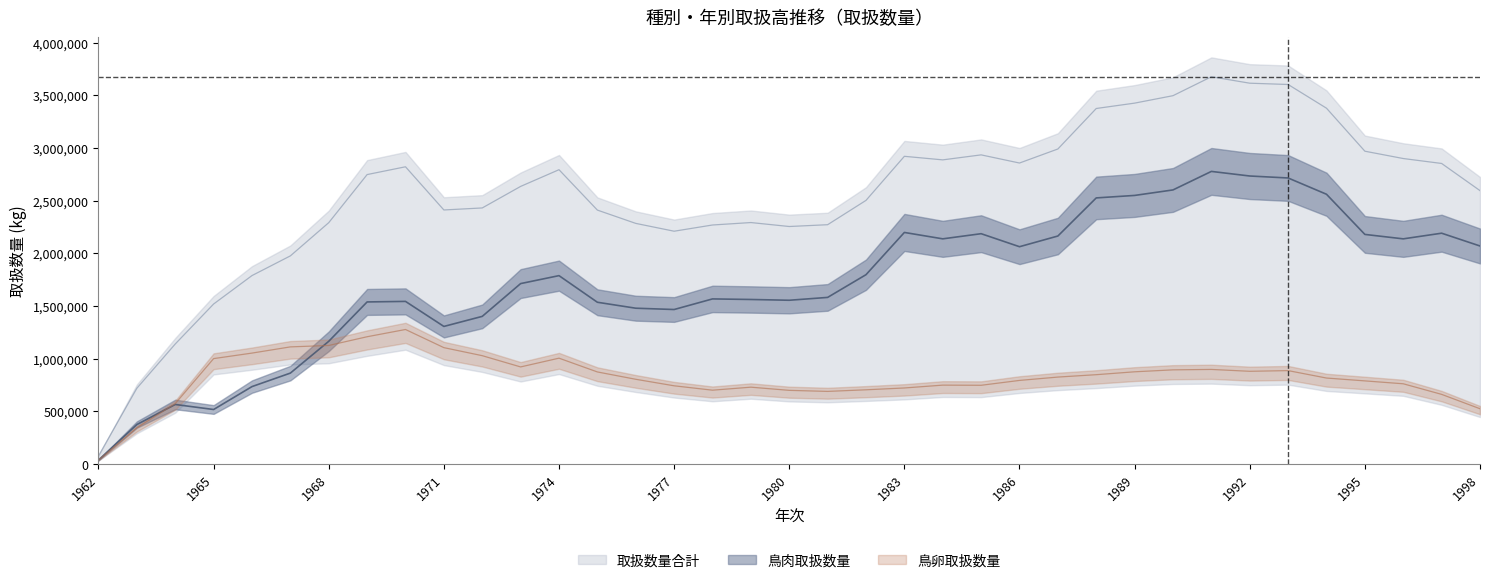

Reading left to right, list all the values displayed in this chart.

取扱数量合計: 1962=77361	1963=719770	1964=1139949	1965=1519303	1966=1789221	1967=1976031	1968=2291280	1969=2747618	1970=2821512	1971=2411721	1972=2430901	1973=2635275	1974=2793840	1975=2410520	1976=2284351	1977=2210091	1978=2269097	1979=2292295	1980=2254765	1981=2271857	1982=2502658	1983=2920914	1984=2887157	1985=2934544	1986=2857193	1987=2990409	1988=3374711	1989=3425647	1990=3496321	1991=3676063	1992=3614770	1993=3602508	1994=3377430	1995=2969370	1996=2899887	1997=2853050	1998=2595325
鳥肉取扱数量: 1962=38280	1963=375494	1964=565836	1965=518097	1966=735671	1967=863642	1968=1165499	1969=1538948	1970=1544077	1971=1306490	1972=1401948	1973=1713080	1974=1788533	1975=1535939	1976=1479406	1977=1467046	1978=1567626	1979=1562269	1980=1554900	1981=1581945	1982=1797519	1983=2198443	1984=2137722	1985=2186535	1986=2063073	1987=2164495	1988=2526129	1989=2549685	1990=2601915	1991=2777615	1992=2734046	1993=2715305	1994=2560768	1995=2179681	1996=2137618	1997=2191268	1998=2069898
鳥卵取扱数量: 1962=39081	1963=344276	1964=574113	1965=1001206	1966=1053550	1967=1112389	1968=1125781	1969=1208670	1970=1277435	1971=1105231	1972=1028953	1973=922195	1974=1005307	1975=874581	1976=804945	1977=743045	1978=701471	1979=730026	1980=699865	1981=689912	1982=705139	1983=722471	1984=749435	1985=748009	1986=794120	1987=825914	1988=848582	1989=875962	1990=894406	1991=898448	1992=880724	1993=887203	1994=816662	1995=789689	1996=762269	1997=661782	1998=525427